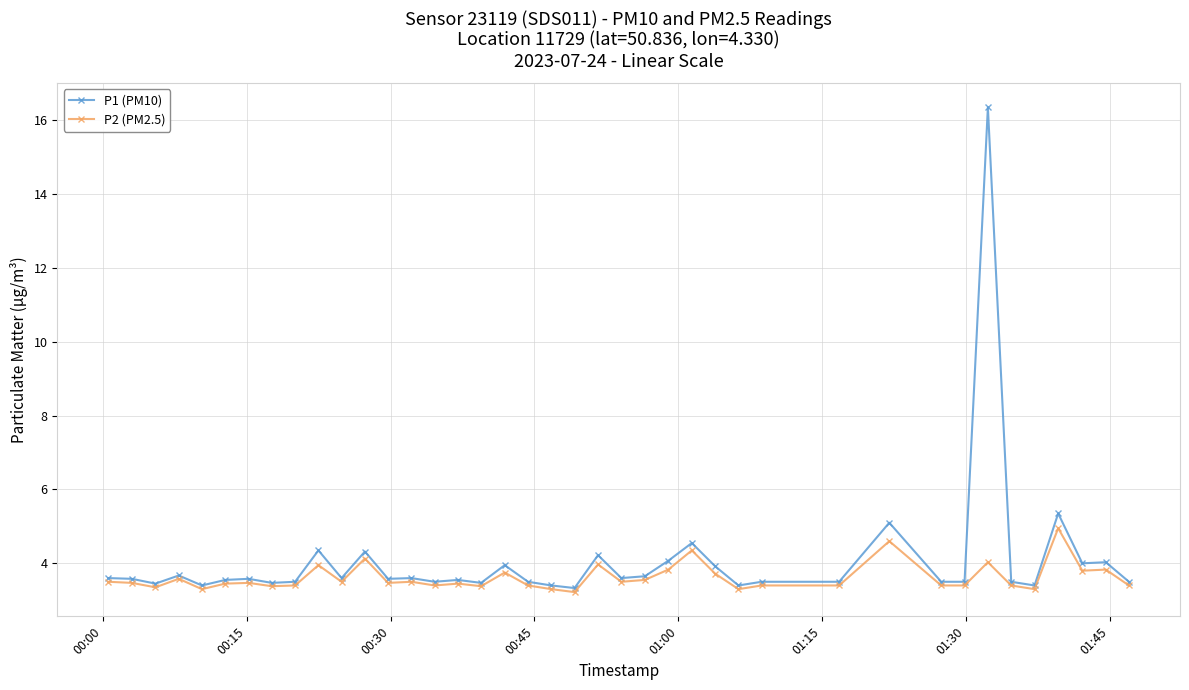

What is the lowest value of the P2 (PM2.5) series?

3.2